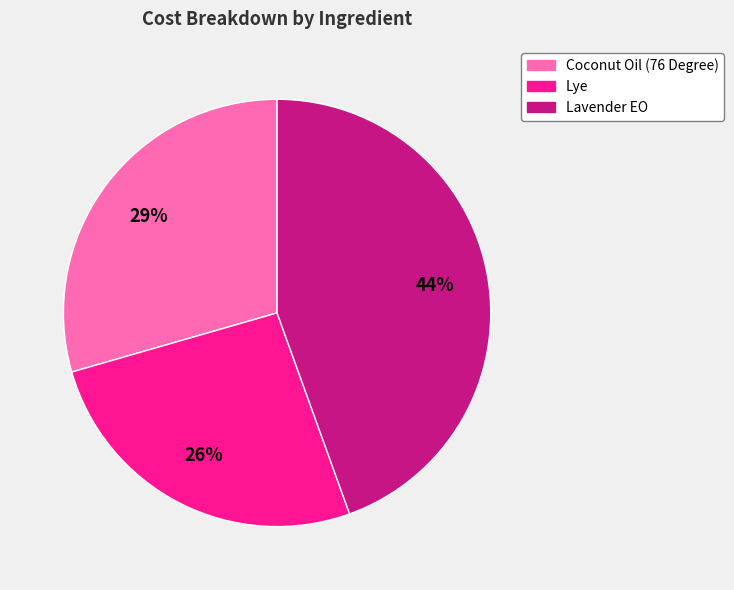

What is the ratio of the value at Lye to the value at Coconut Oil (76 Degree)?

0.9